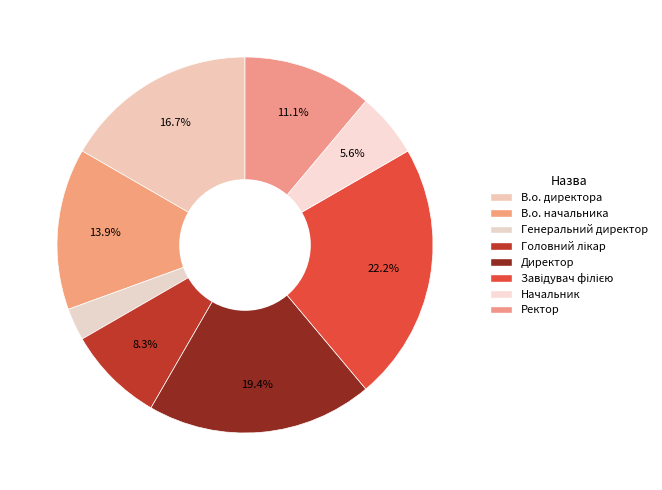

What is the change in value from Головний лікар to Ректор?

+1